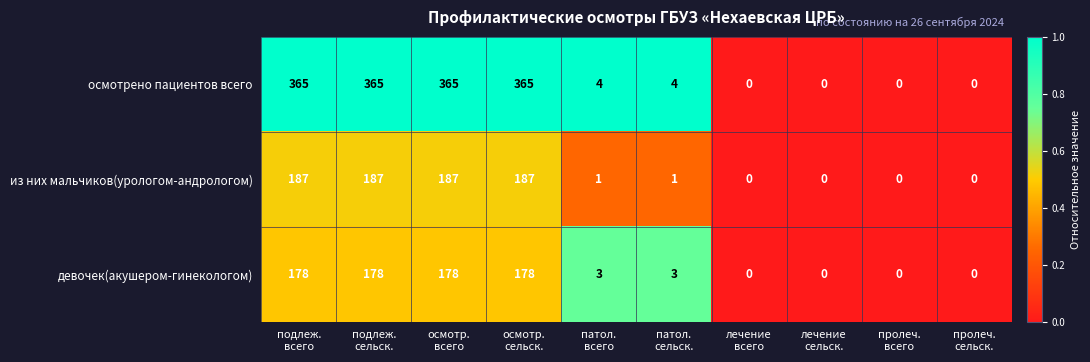

The value of осмотрено пациентов всего at подлеж. сельск. is 0.4. True or false?

False